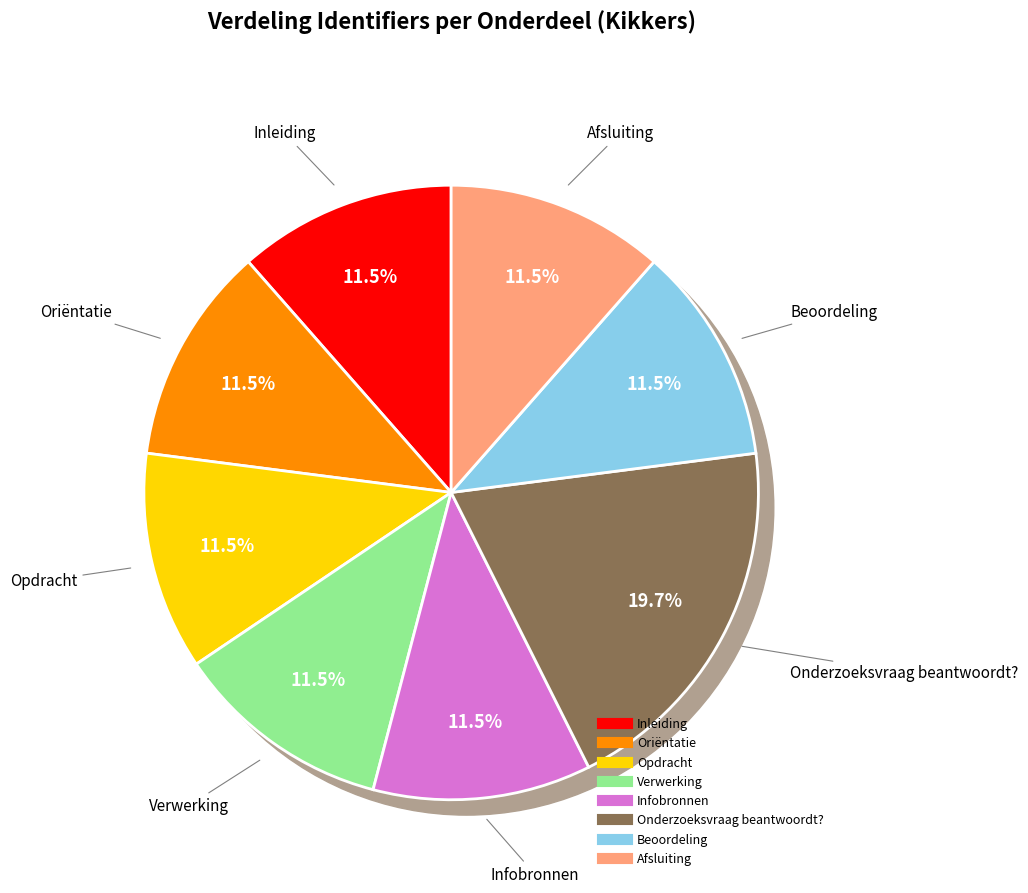

What is the largest slice in the pie chart?

Onderzoeksvraag beantwoordt?